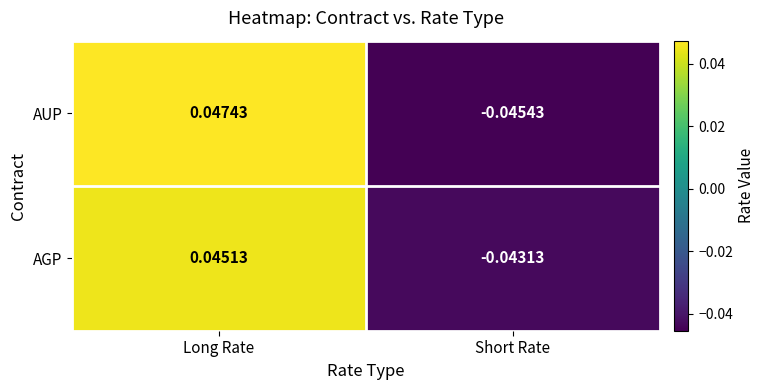

Which series has the widest spread of values?

AUP